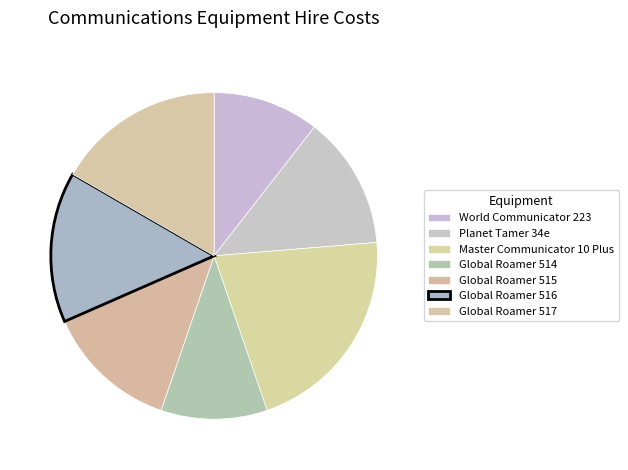

Which category has the smallest portion of the pie?

World Communicator 223